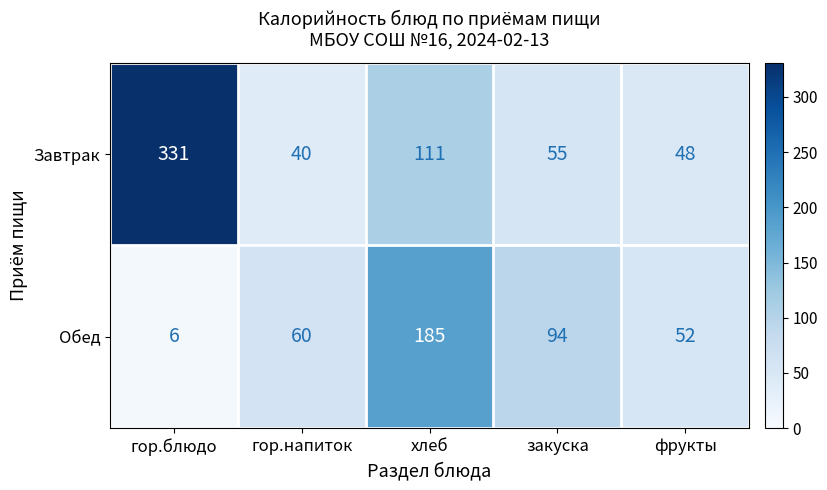

Is it true that Обед equals 94 at закуска?

True